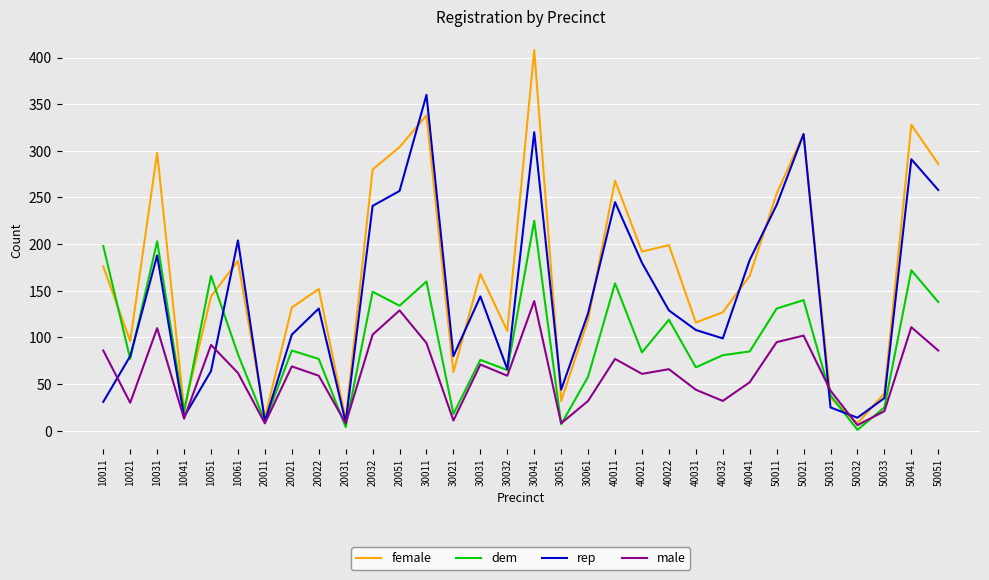

How many intersections are there between female and male?

2